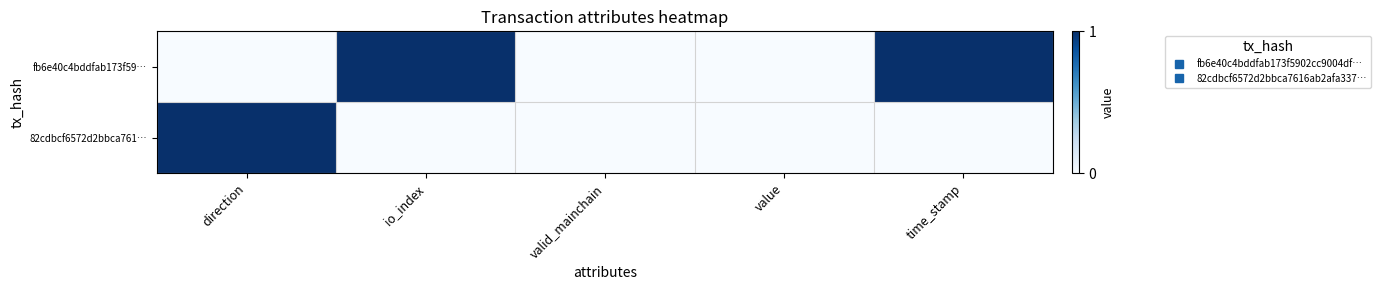

At which category is the sum across all series the highest?

direction